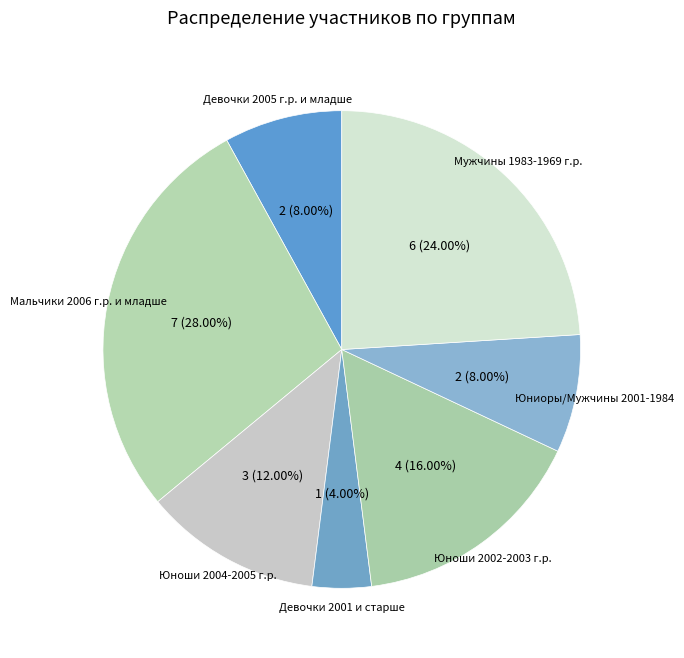

Count the number of slices in the pie.

7